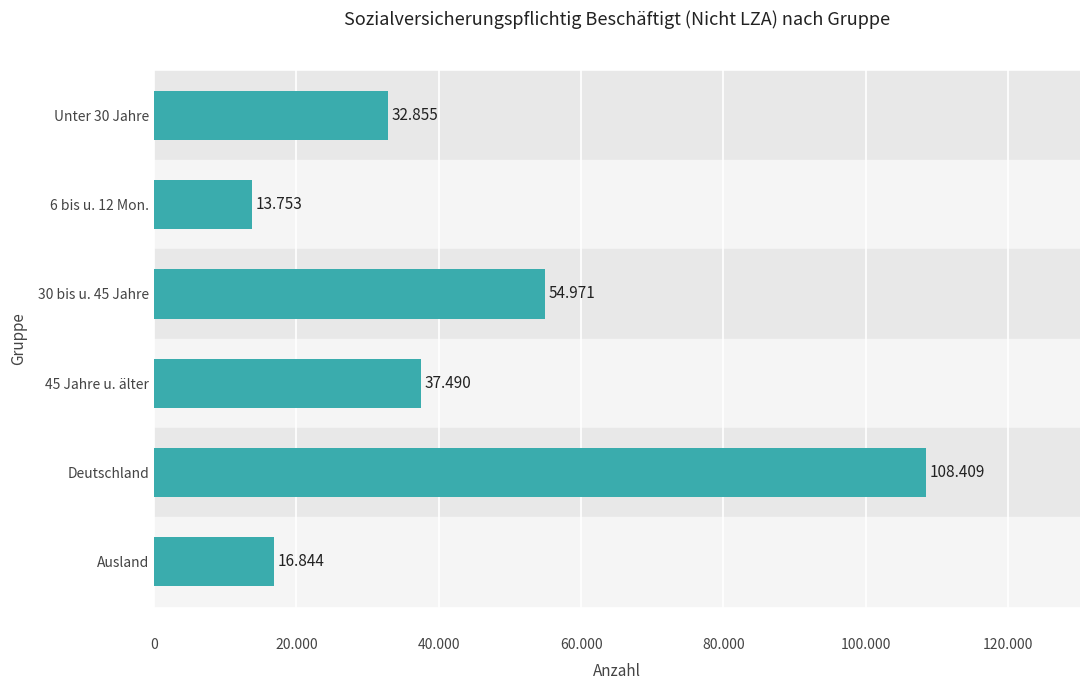

Are the bars horizontal?

Yes